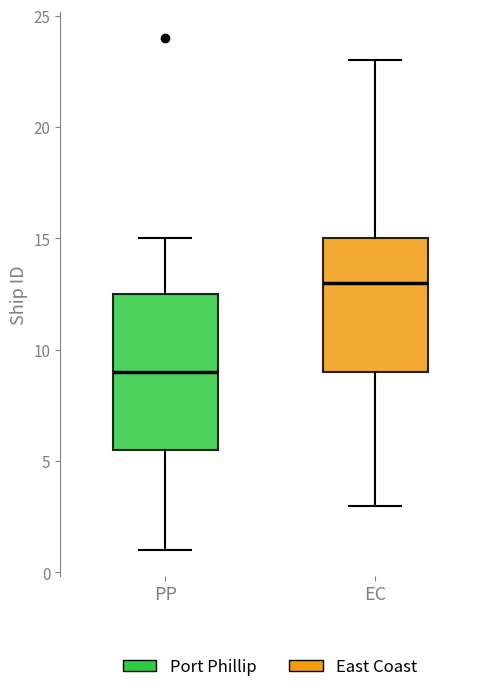

Which box is the tallest, from its lower edge to its upper edge?

PP